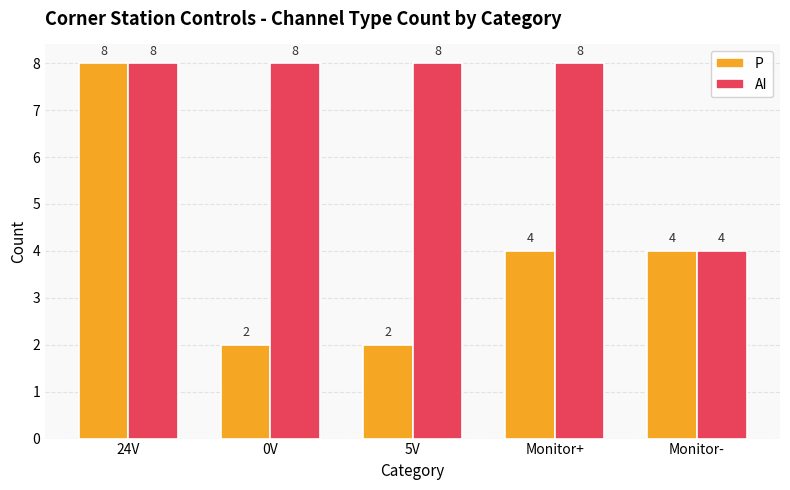

How many groups of bars are there?

5